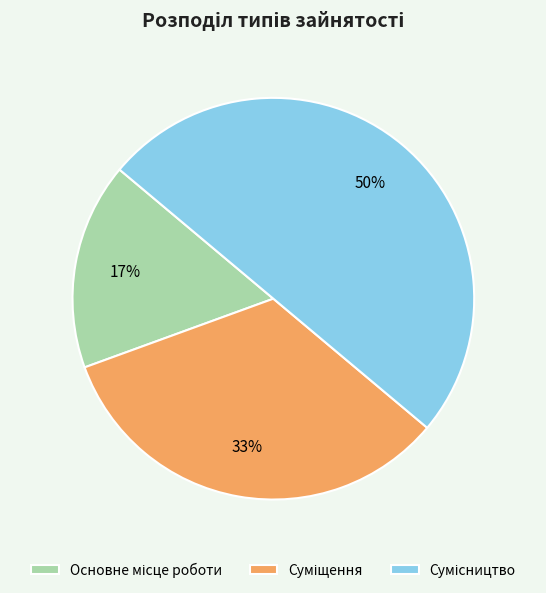

To the nearest percent, what is the difference between the largest and smallest slice percentages?

33%